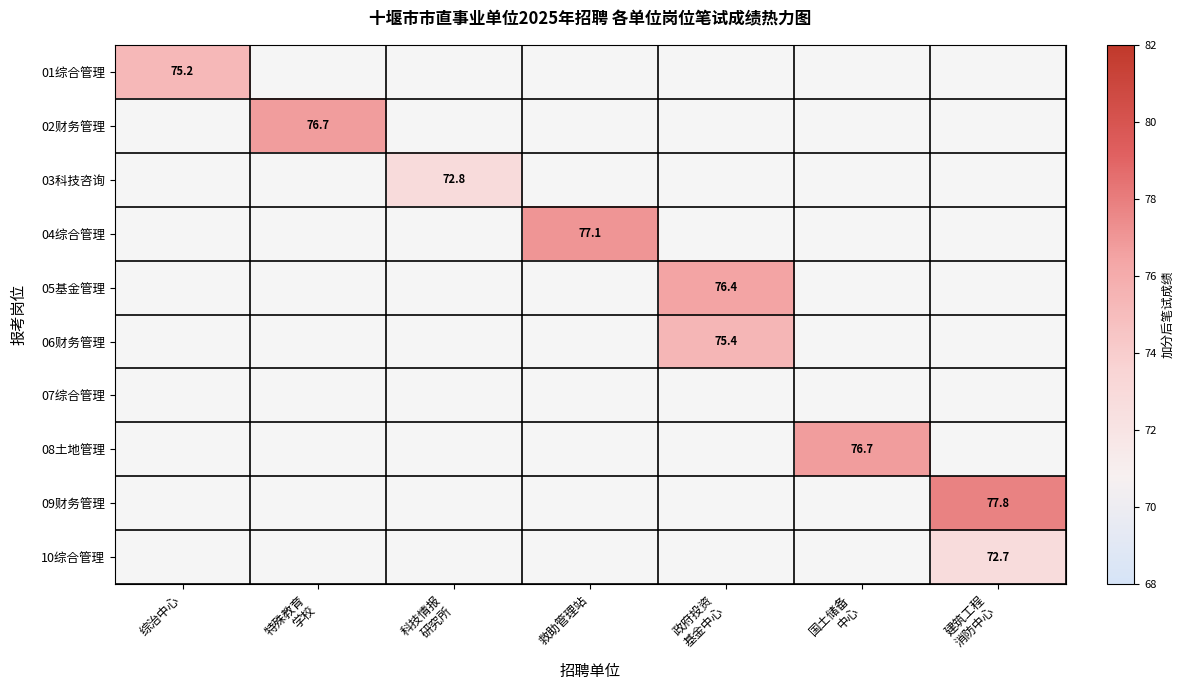

Is it true that 04综合管理 equals 112.9 at 救助管理站?

False